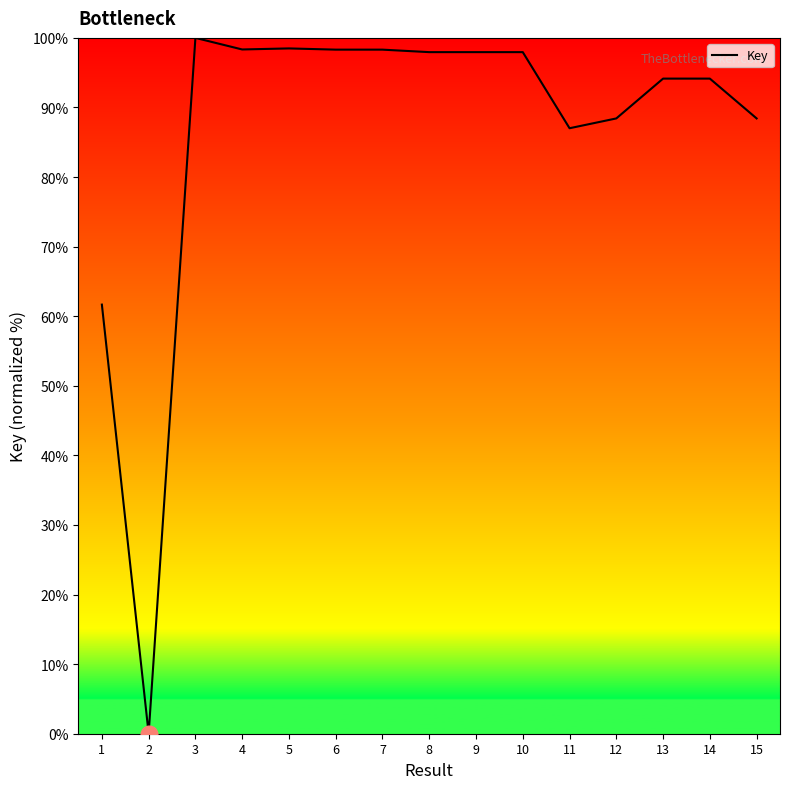

Which has a higher value, 1 or 5?

5